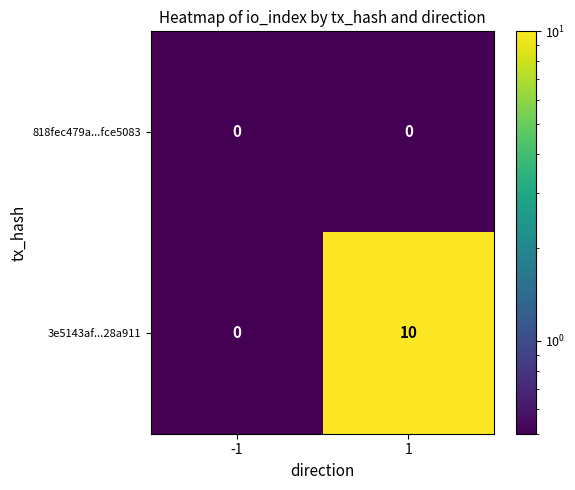

Is it true that 818fec479a...fce5083 equals 0 at 1?

True